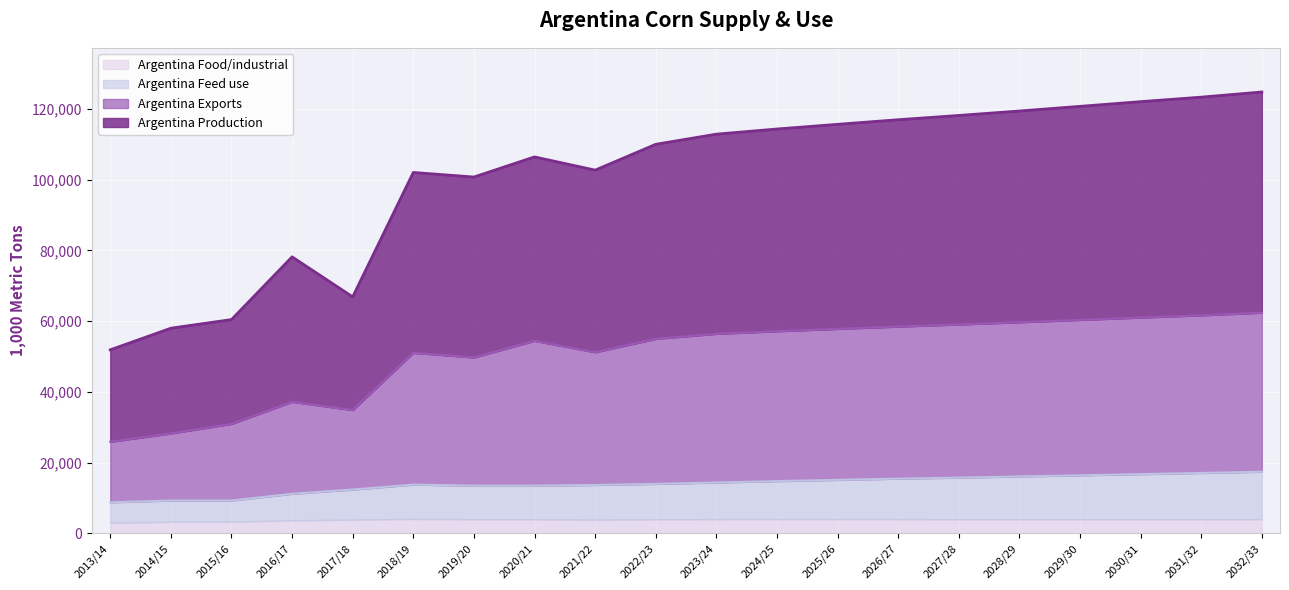

What position from the left is 2021/22?

9